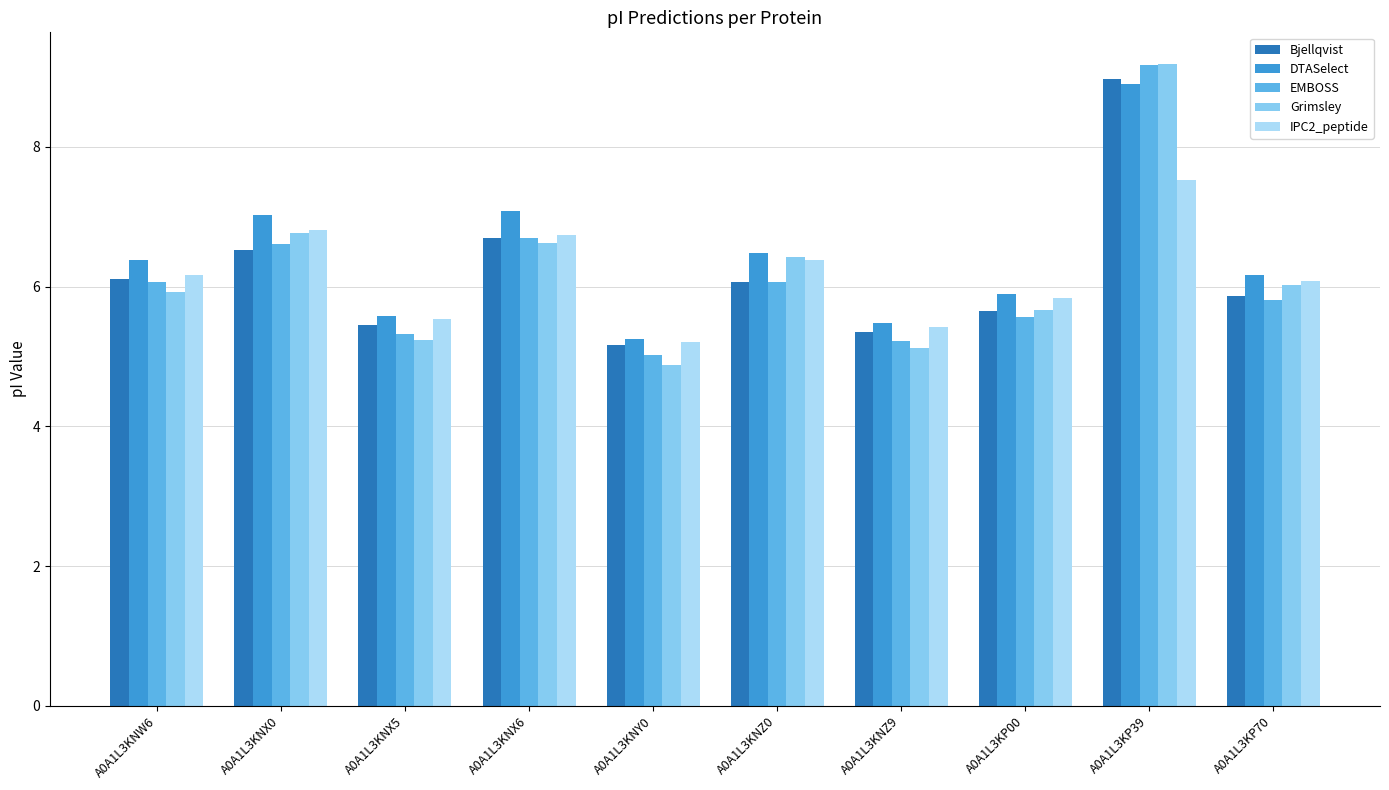

What is the average value of the Bjellqvist series?

6.2